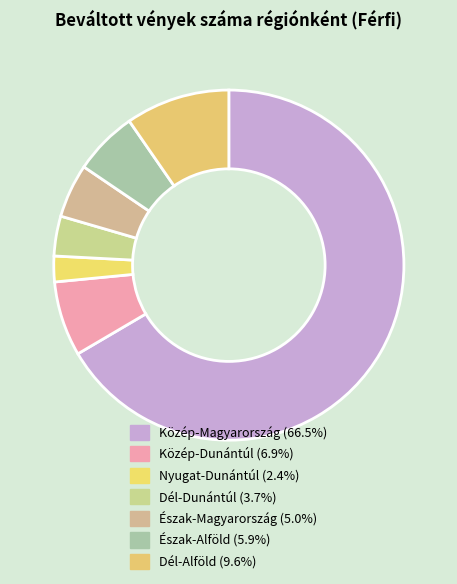

Between Dél-Dunántúl and Észak-Magyarország, which is larger?

Észak-Magyarország